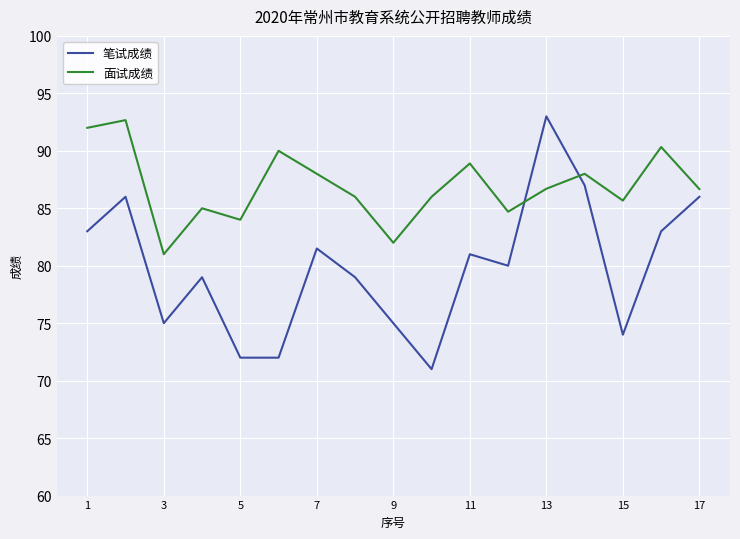

How many times do 面试成绩 and 笔试成绩 cross each other?

2